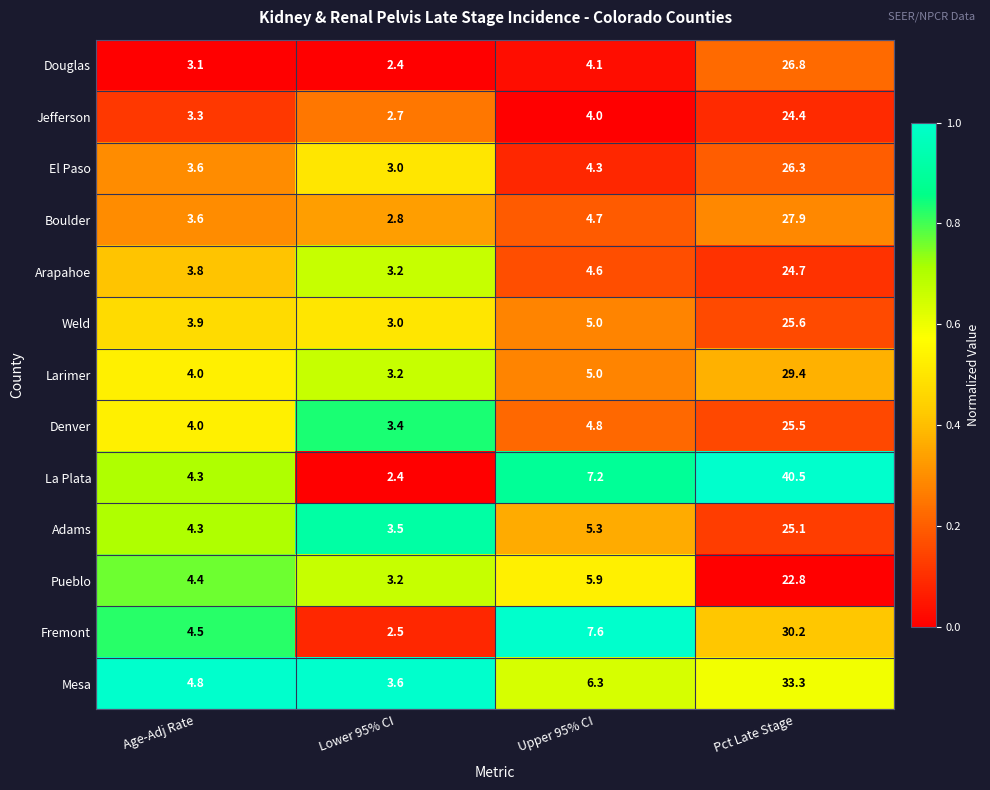

What is the smallest value displayed?

2.4